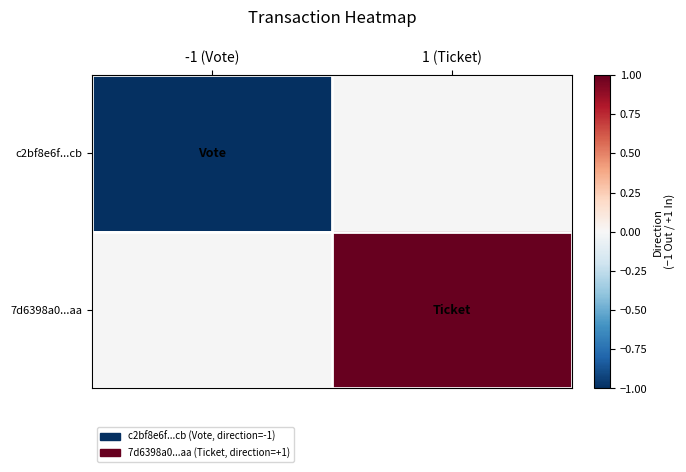

Between -1 (Vote) and 1 (Ticket), which is larger?

1 (Ticket)